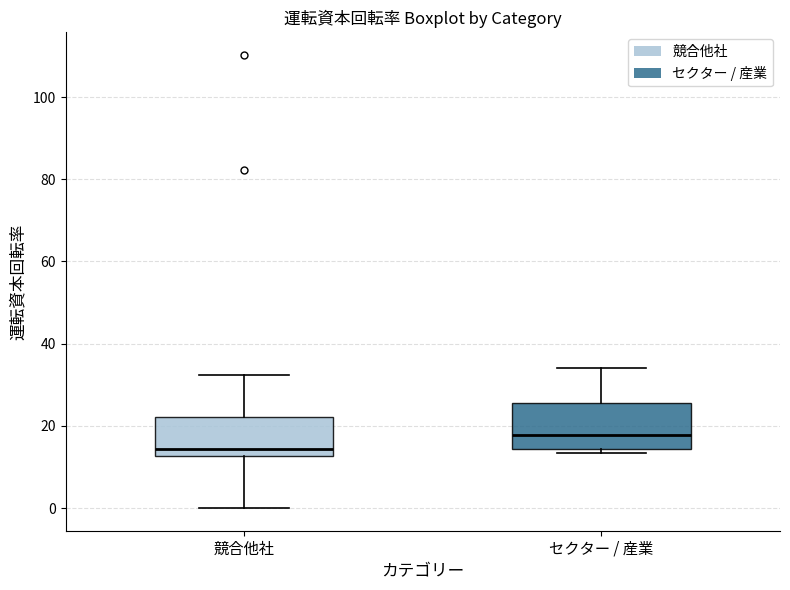

Which box's median line is the lowest?

競合他社